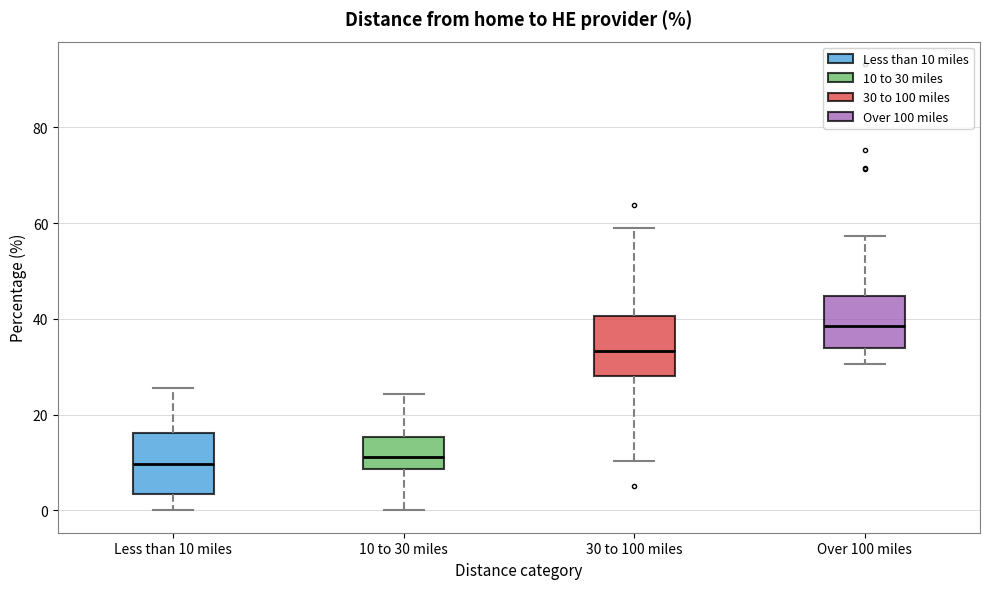

Reading left to right, read every box against the y-axis: the position of its median line, the range the box covers, and the ends of its whiskers. The values are not printed on the chart, so give them approximately, as read against the axis.

Less than 10 miles: median 10, box 4 to 16, whiskers 0 to 26
10 to 30 miles: median 12, box 8 to 16, whiskers 0 to 24
30 to 100 miles: median 34, box 28 to 40, whiskers 10 to 58
Over 100 miles: median 38, box 34 to 44, whiskers 30 to 58